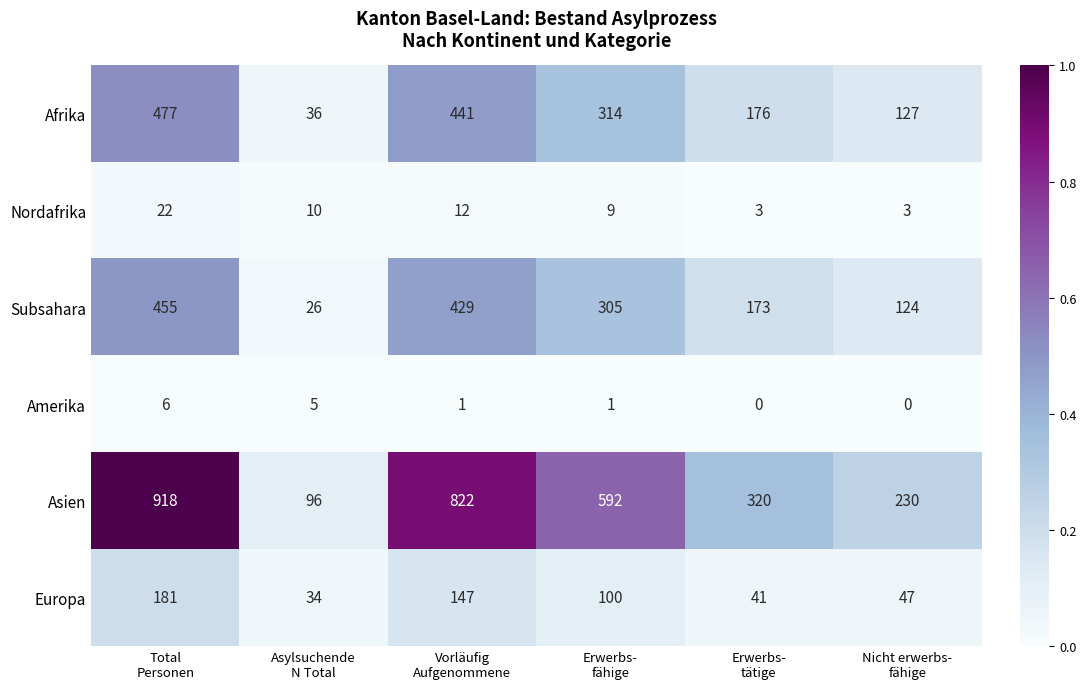

What is the difference between the maximum and minimum values in the Nordafrika series?

19